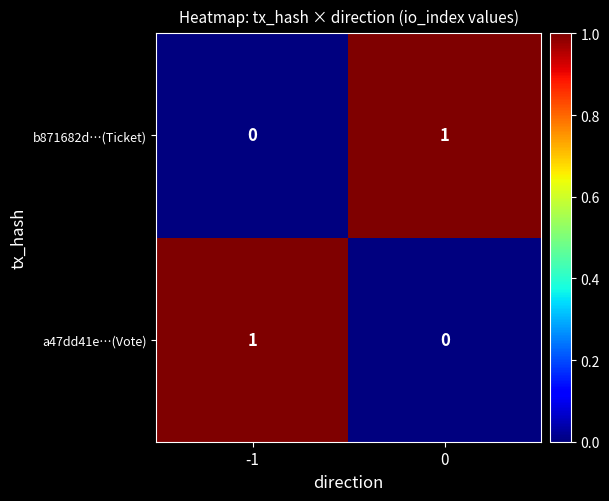

True or false: a47dd41e…(Vote) has a value of 2 at -1.

False